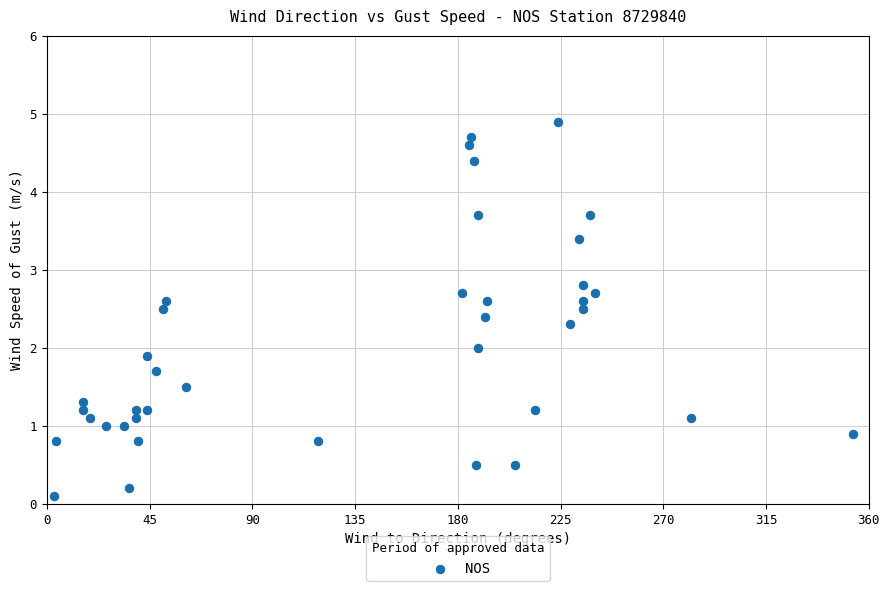

What is the range of X values (max minus min)?

350.0